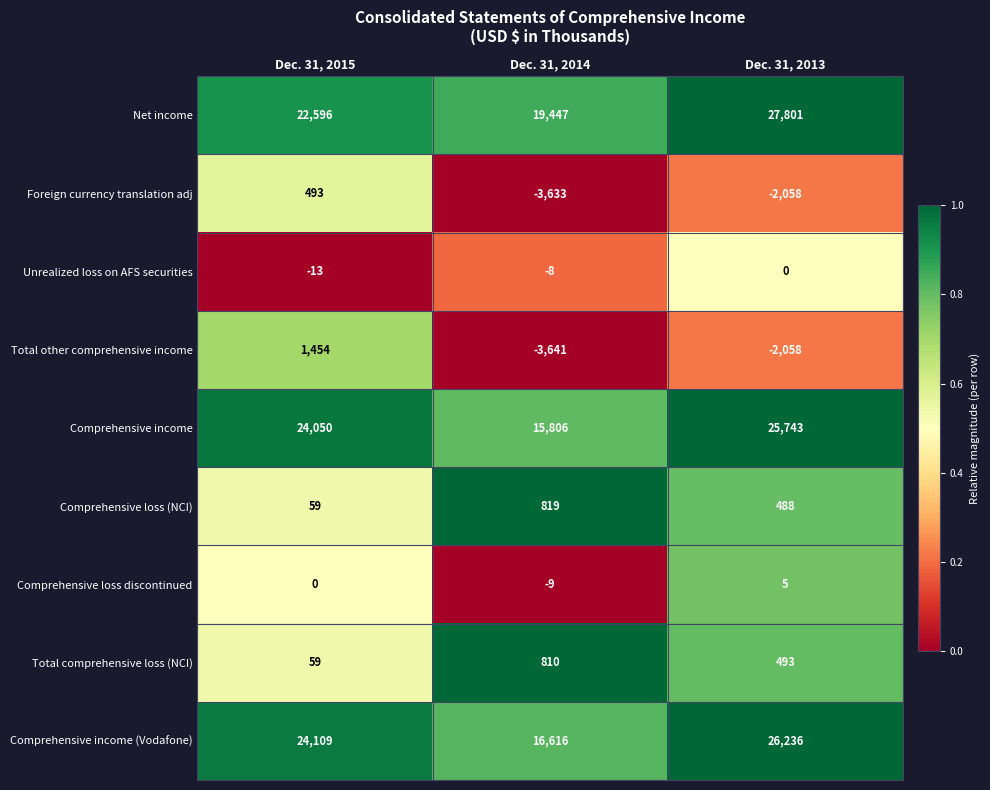

Reading left to right, transcribe all the data shown in this chart.

Net income: 22596	19447	27801
Foreign currency translation adj: 493	-3633	-2058
Unrealized loss on AFS securities: -13	-8	0
Total other comprehensive income: 1454	-3641	-2058
Comprehensive income: 24050	15806	25743
Comprehensive loss (NCI): 59	819	488
Comprehensive loss discontinued: 0	-9	5
Total comprehensive loss (NCI): 59	810	493
Comprehensive income (Vodafone): 24109	16616	26236